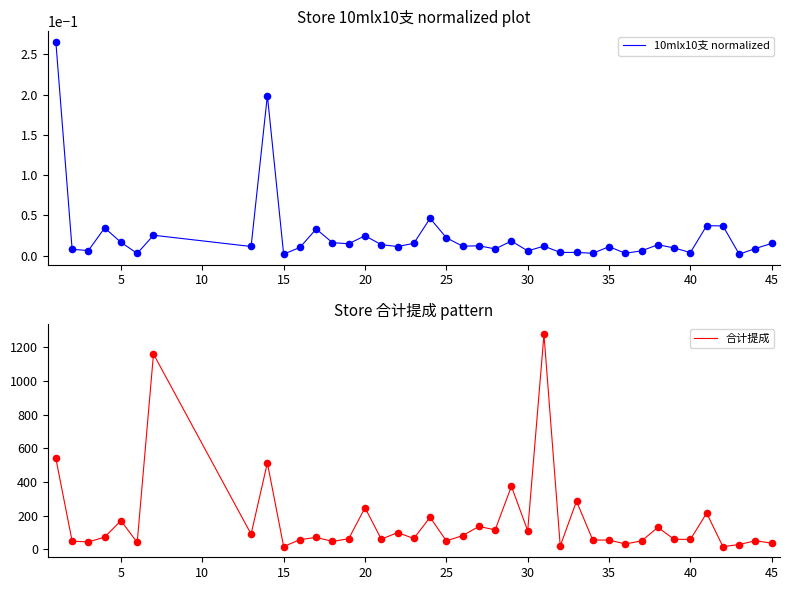

Which series has the largest total across all categories?

合计提成